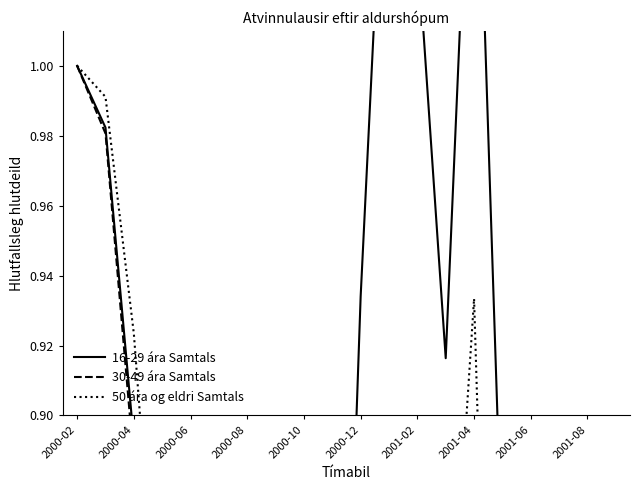

True or false: 16-29 ára Samtals has more than 2 interior local peaks.

False